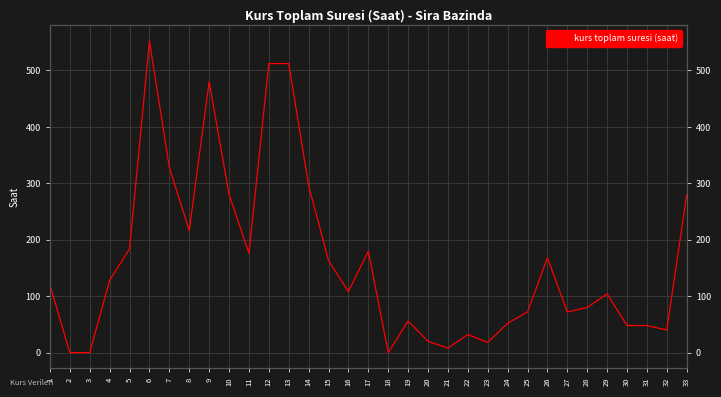

Reading left to right, list all the values displayed in this chart.

1=120	2=0	3=0	4=128	5=184	6=552	7=328	8=216	9=480	10=280	11=176	12=512	13=512	14=296	15=163	16=108	17=180	18=0	19=56	20=20	21=8	22=32	23=18	24=52	25=72	26=168	27=72	28=80	29=104	30=48	31=48	32=40	33=280